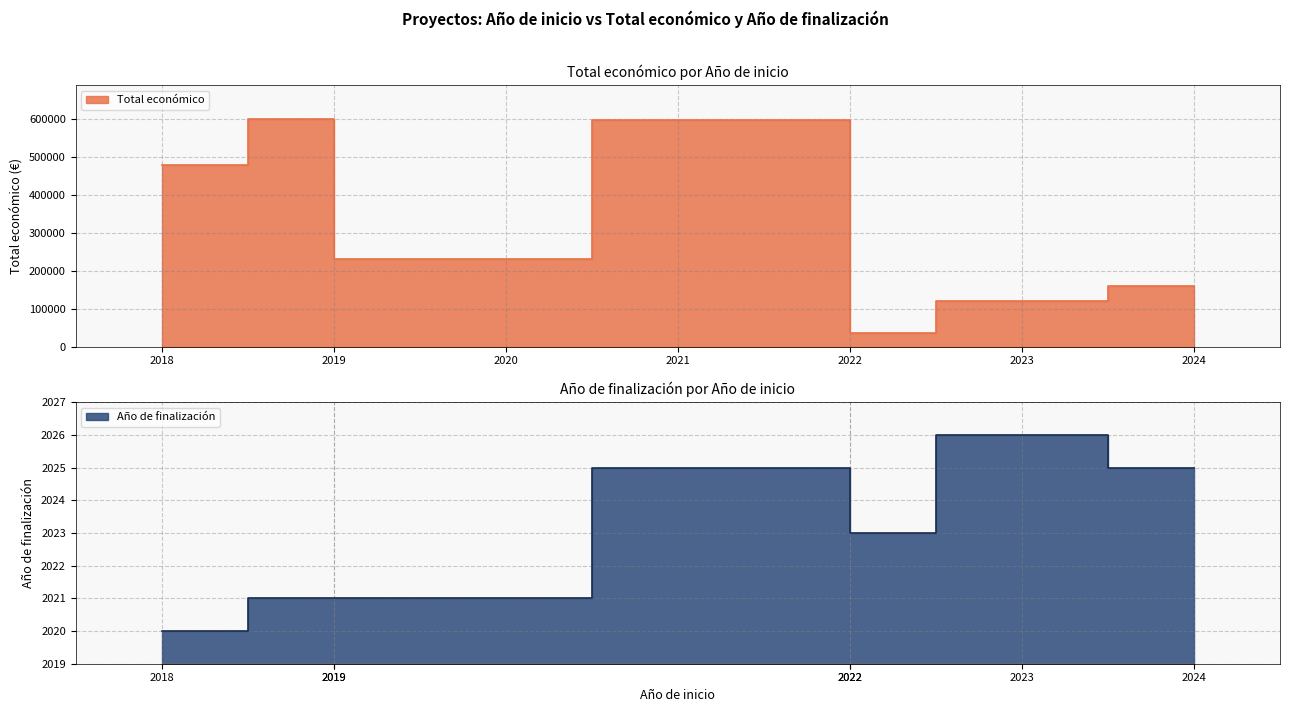

What is the average value of the Año de finalización series?

2023